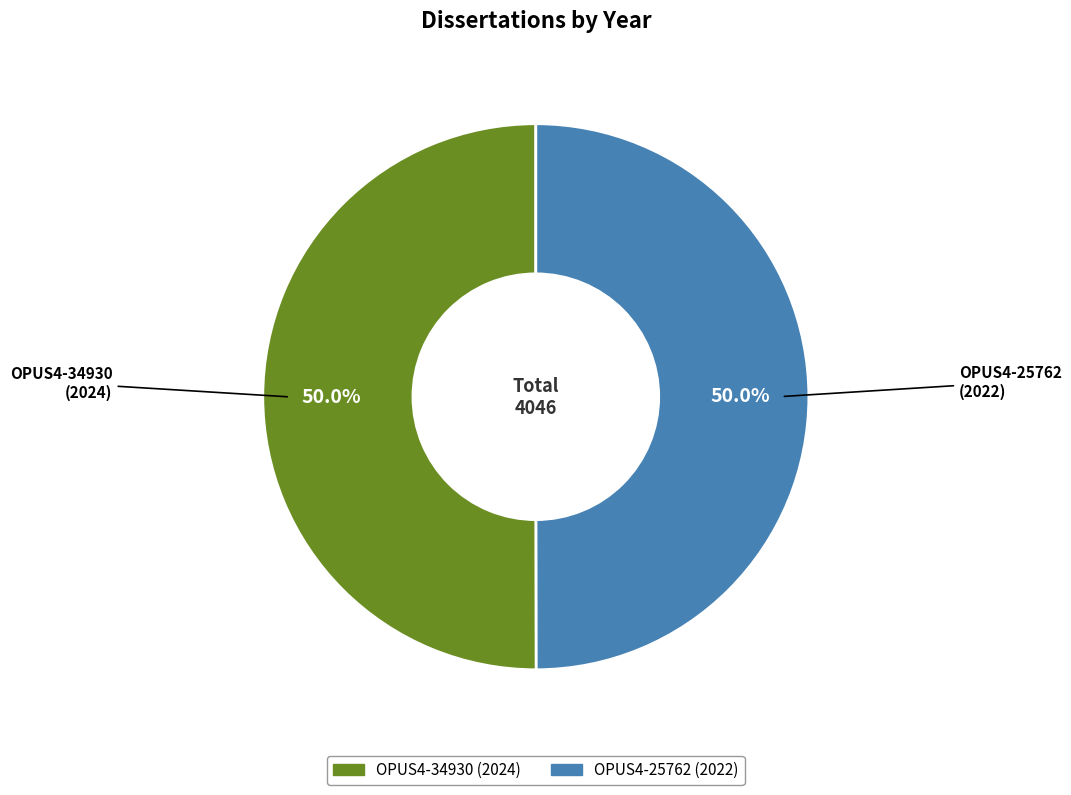

To the nearest percent, what portion does OPUS4-25762 represent?

50%